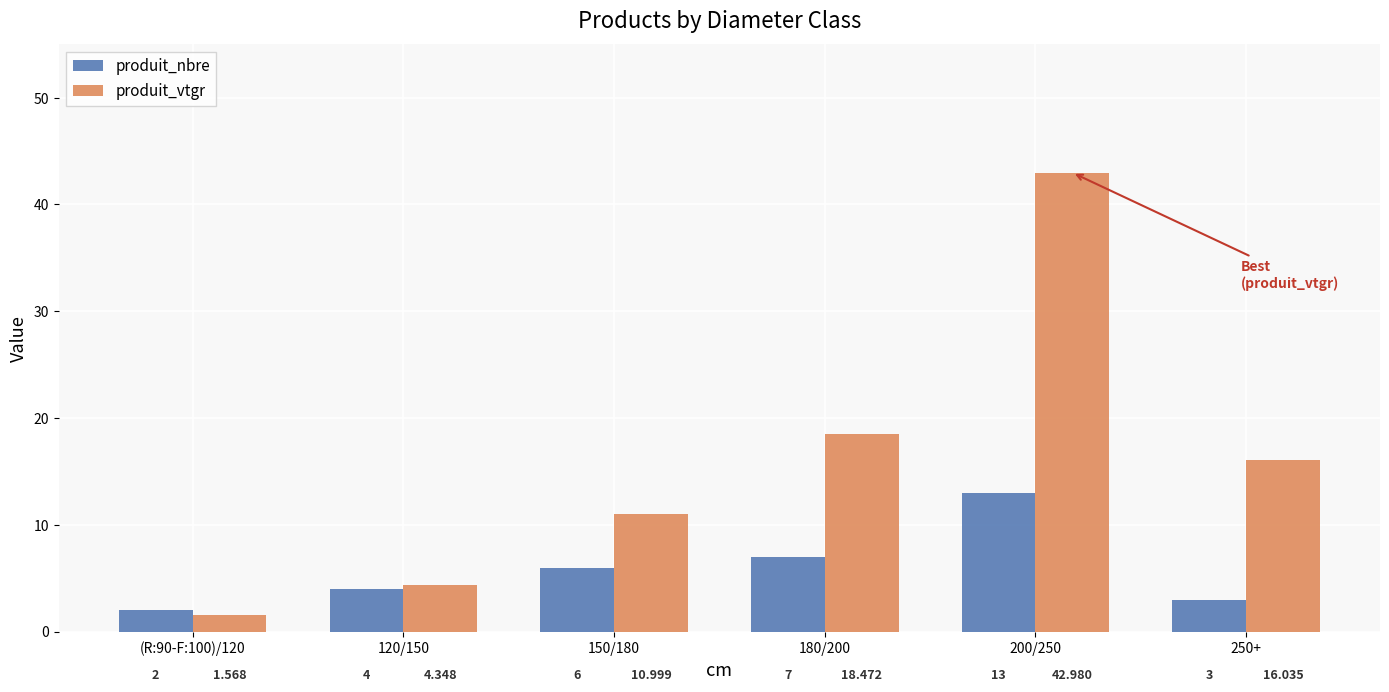

Which series changed the most between (R:90-F:100)/120 and 200/250?

produit_vtgr